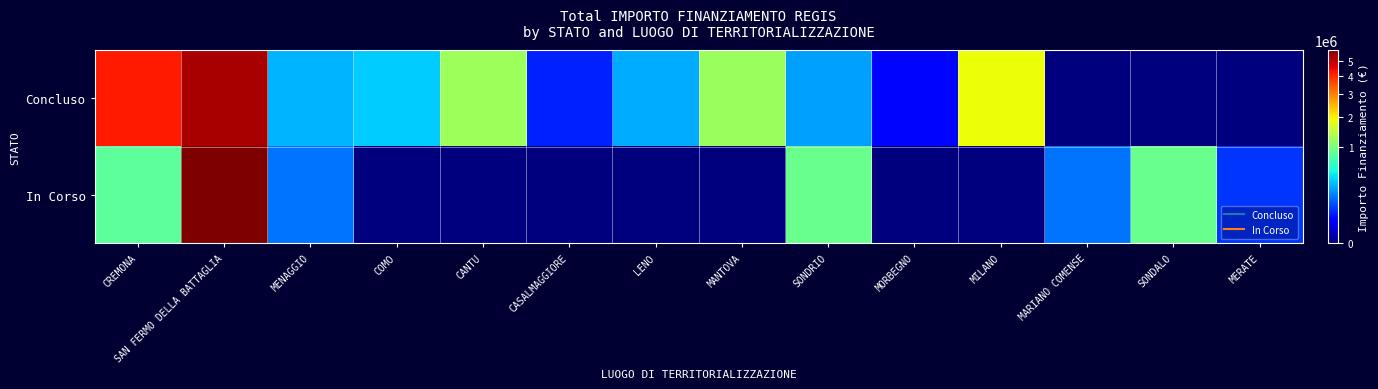

Which series has the largest total across all categories?

Concluso